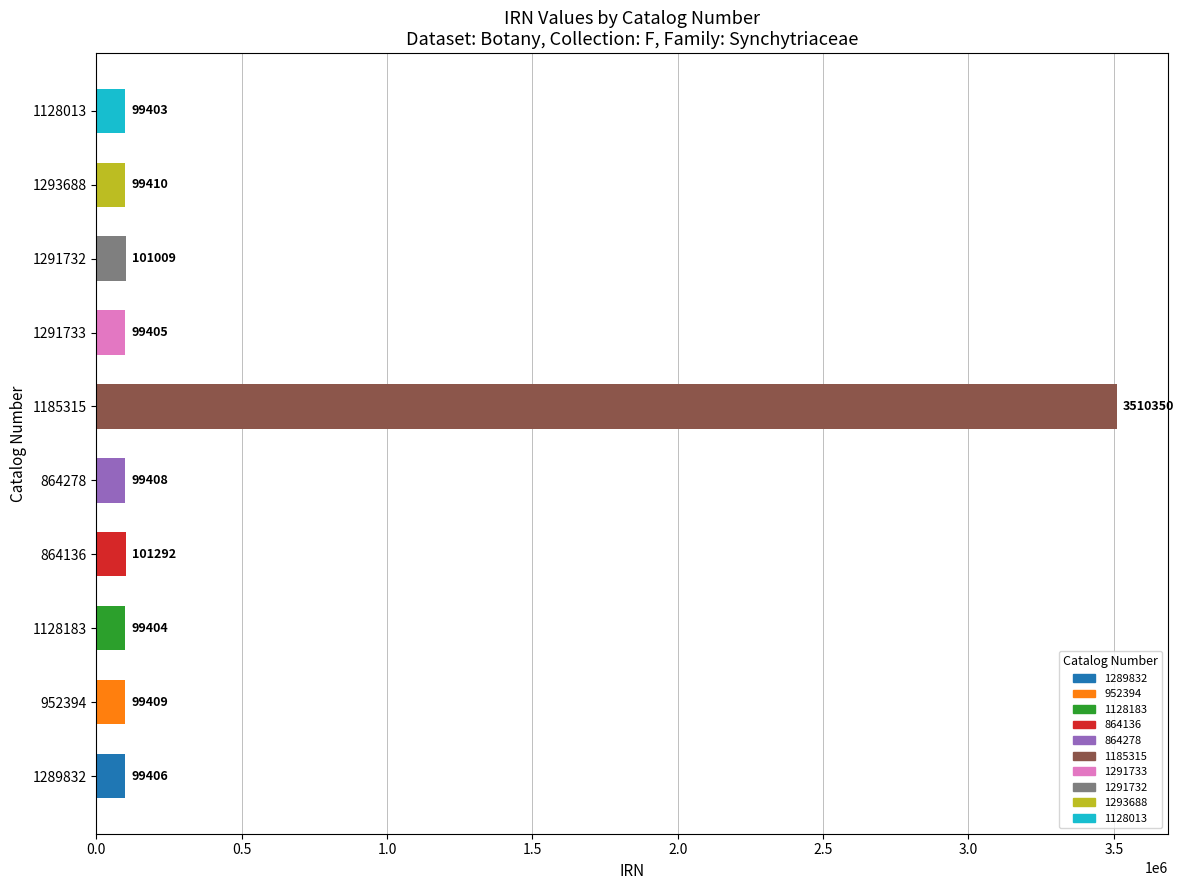

Approximately how many times larger is the value at 1291733 compared to 1128183?

1.0